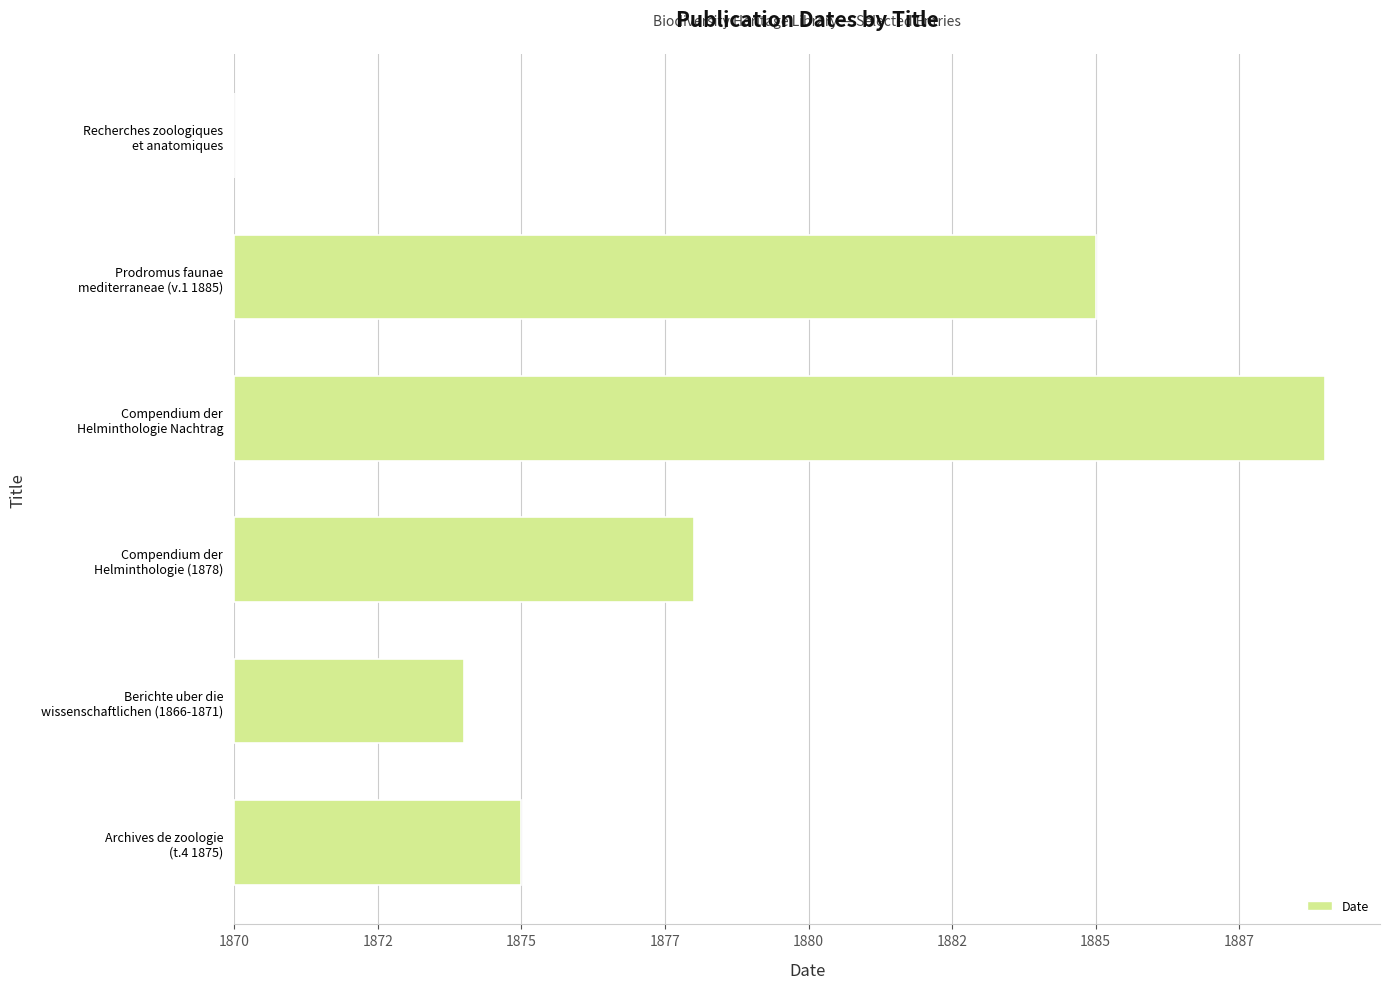

Are the bars horizontal?

Yes